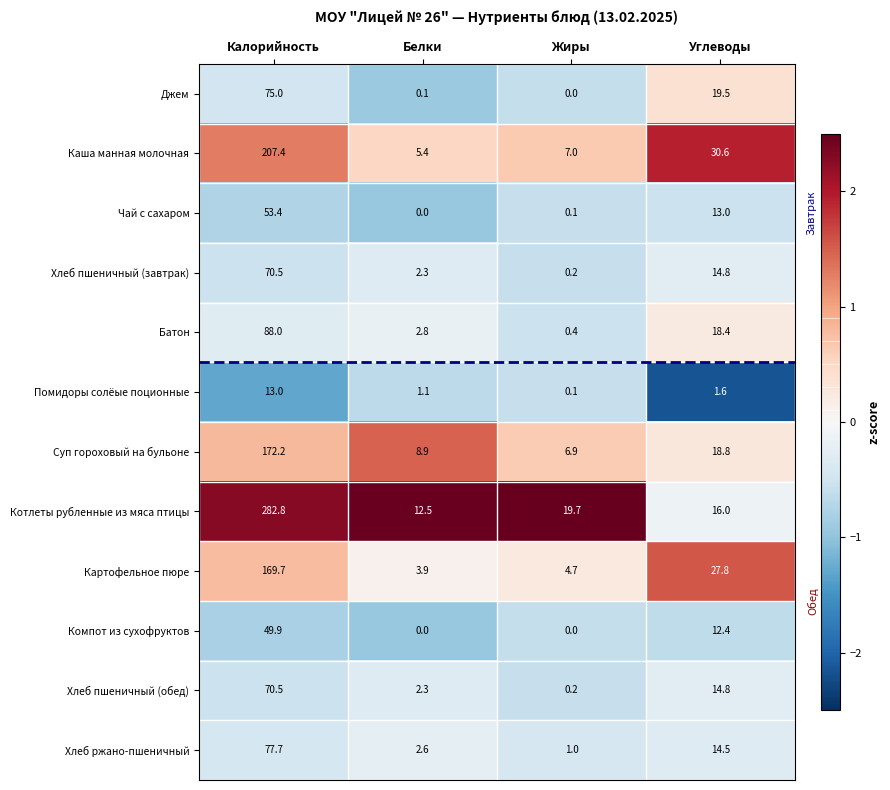

True or false: Хлеб ржано-пшеничный has a value of 77.7 at Калорийность.

True